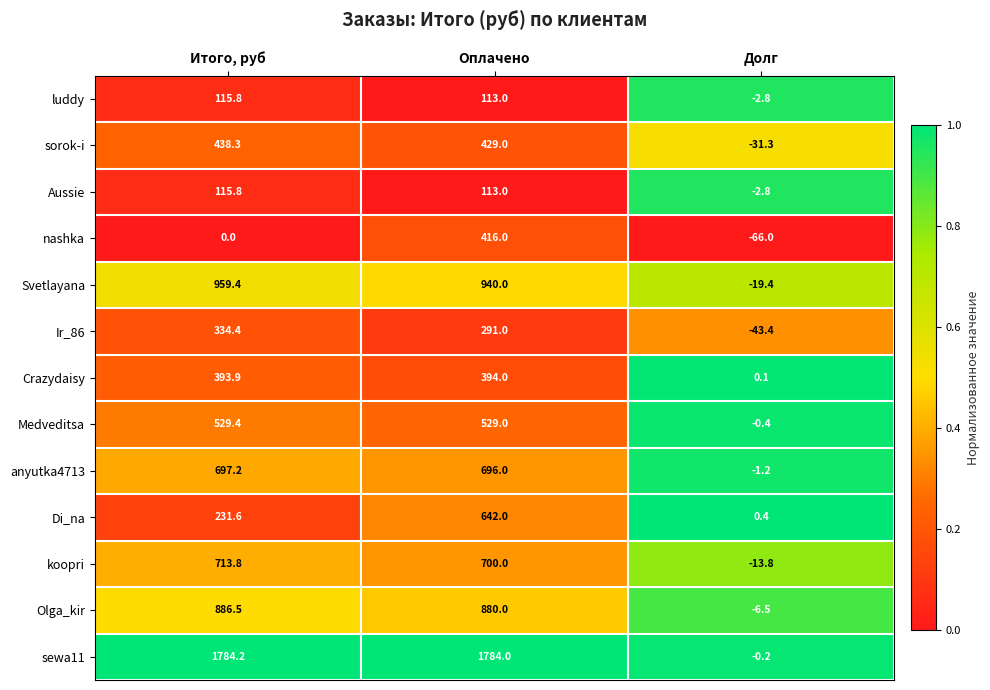

The Aussie series shows 201.1 at Итого, руб. True or false?

False